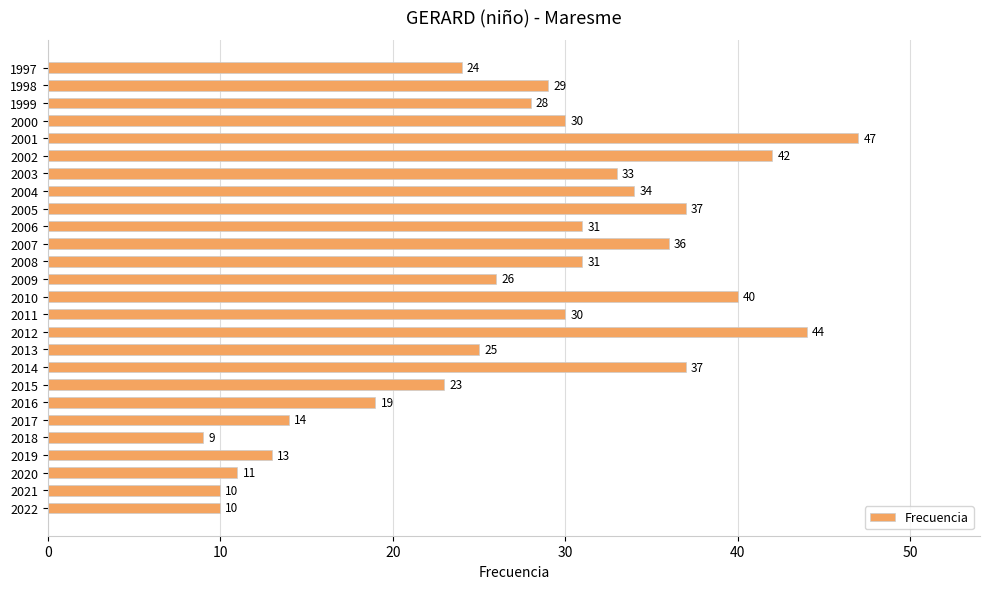

Does the chart contain any negative values?

No